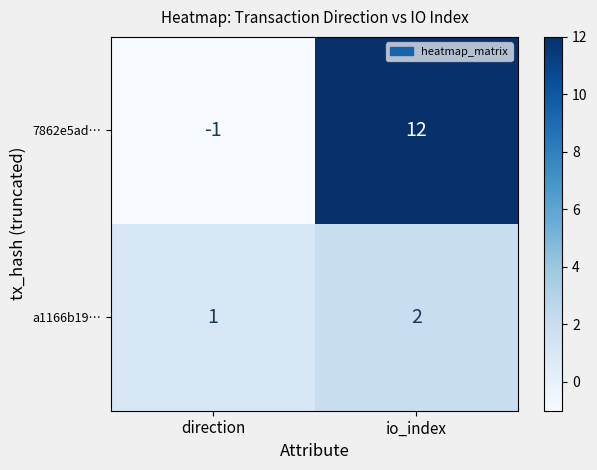

Which series has the largest total across all categories?

7862e5ad…